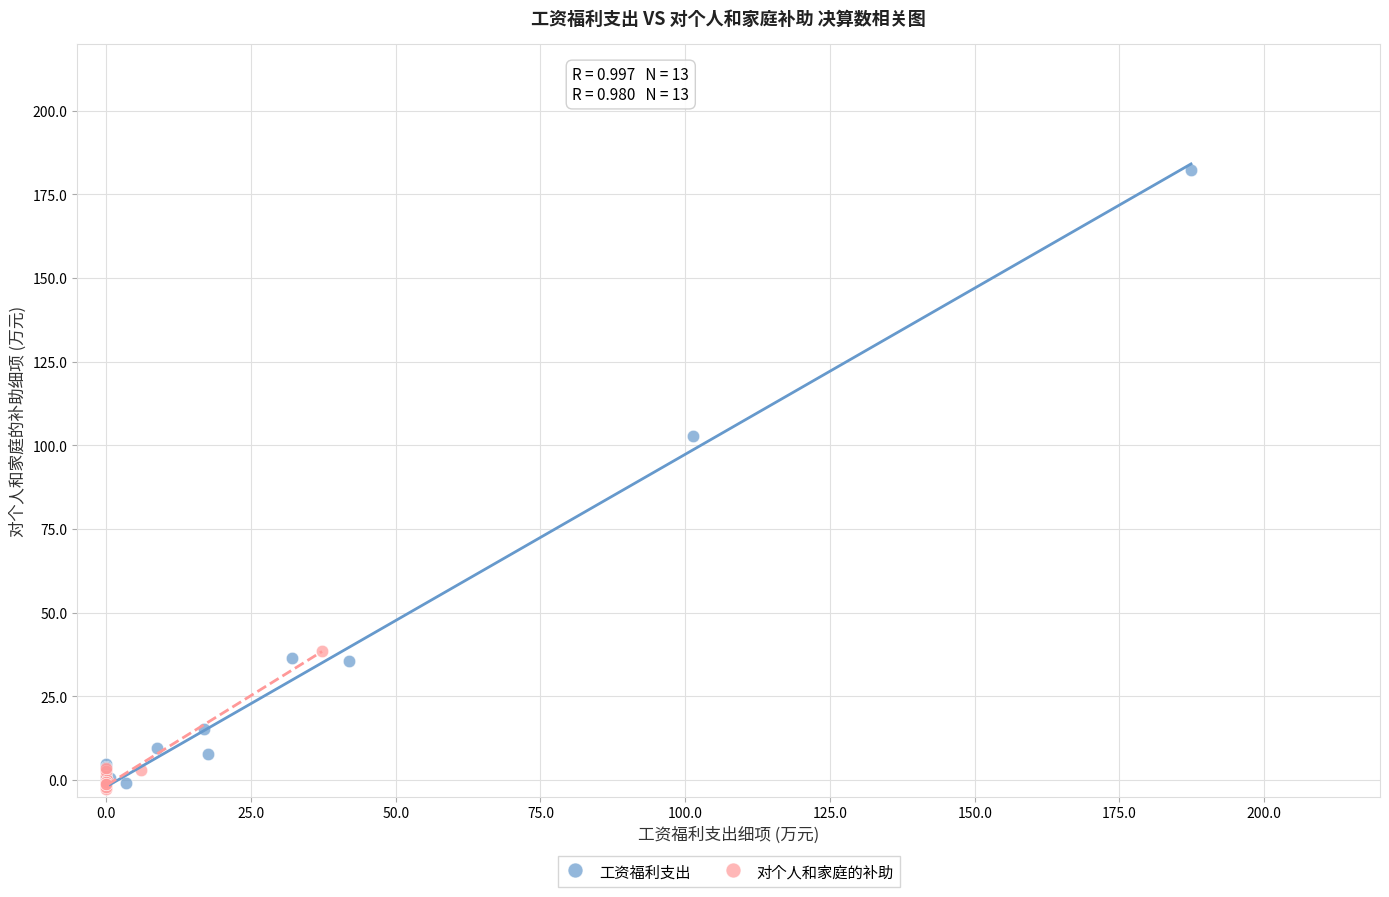

Which series has the largest Y range (max minus min)?

工资福利支出